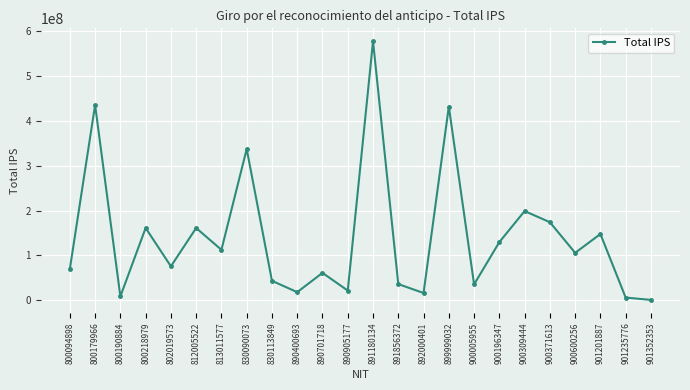

How many data points does each series have?

24